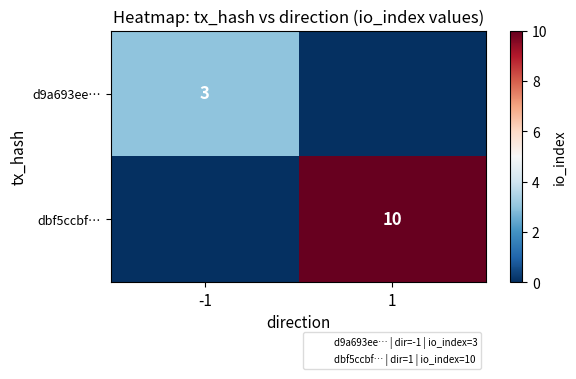

How many distinct data groups are displayed?

2